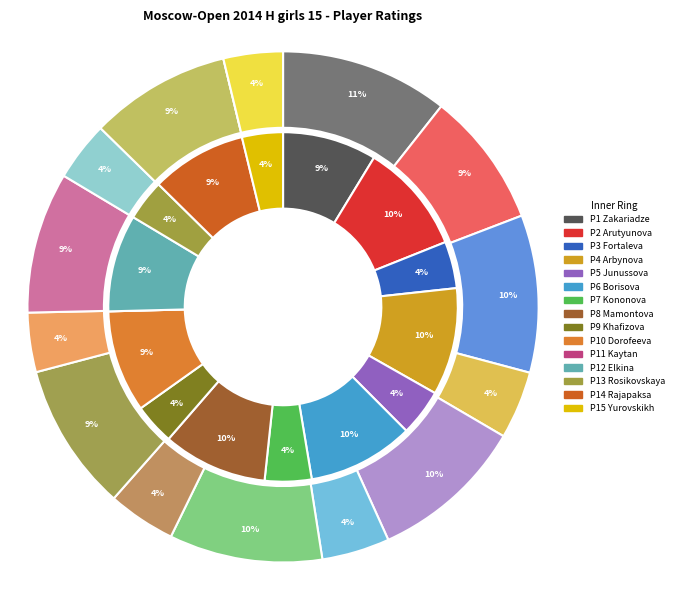

Which slice is the largest?

Zakariadze Irina